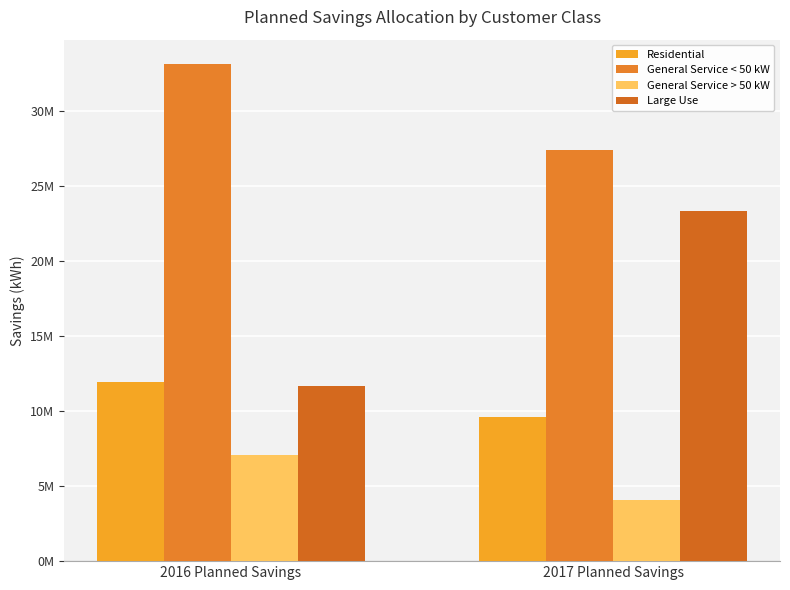

Are the bars horizontal?

No